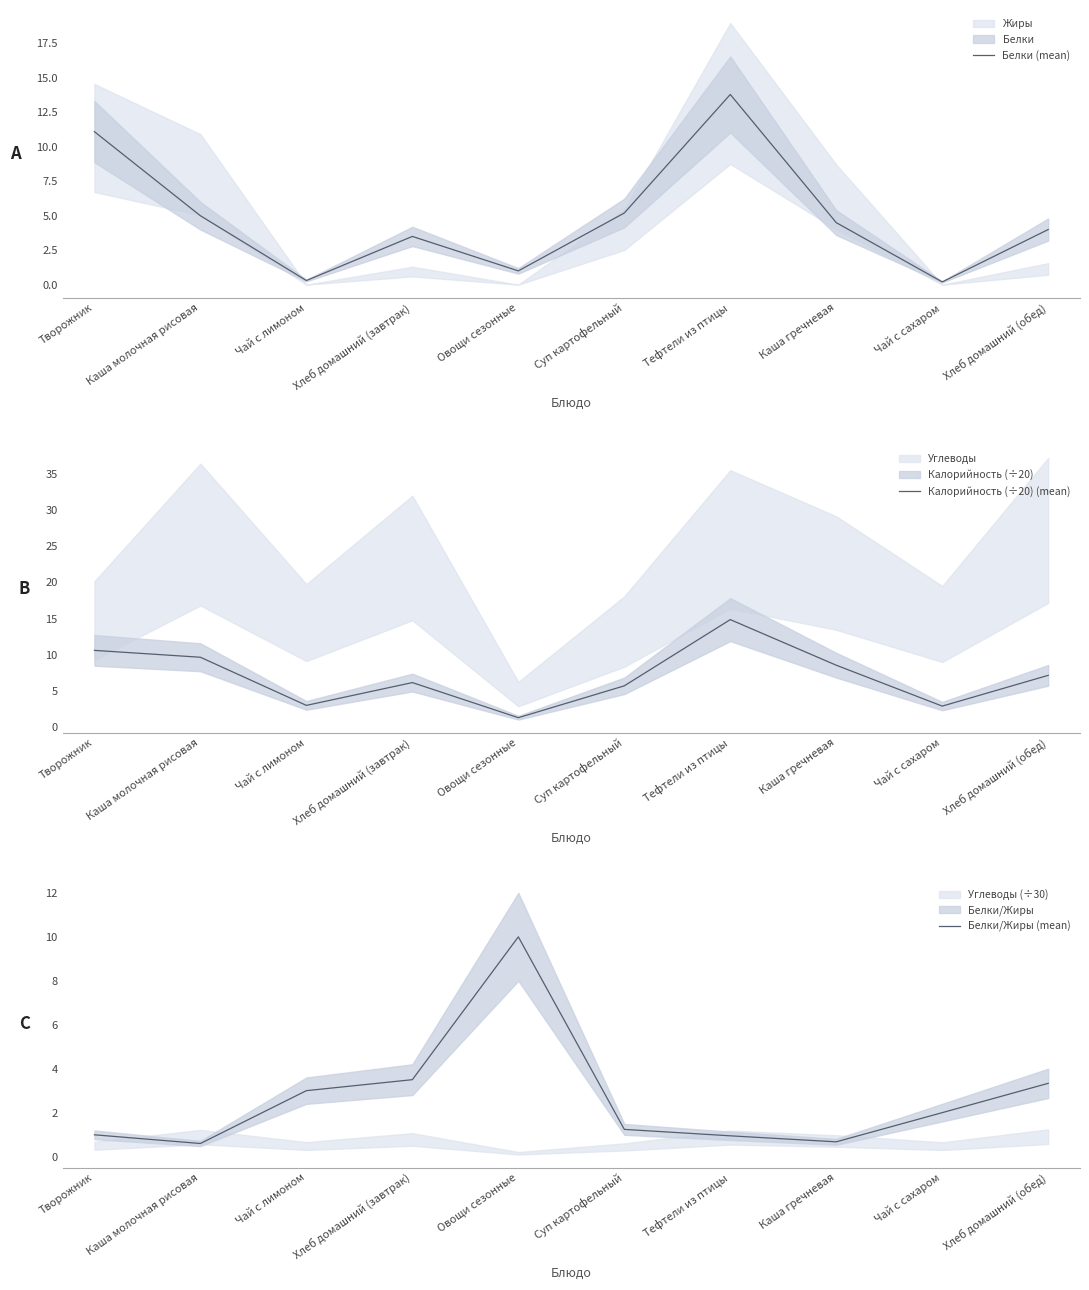

True or false: Белки (mean) and Калорийность (÷20) (mean) cross at least once.

True